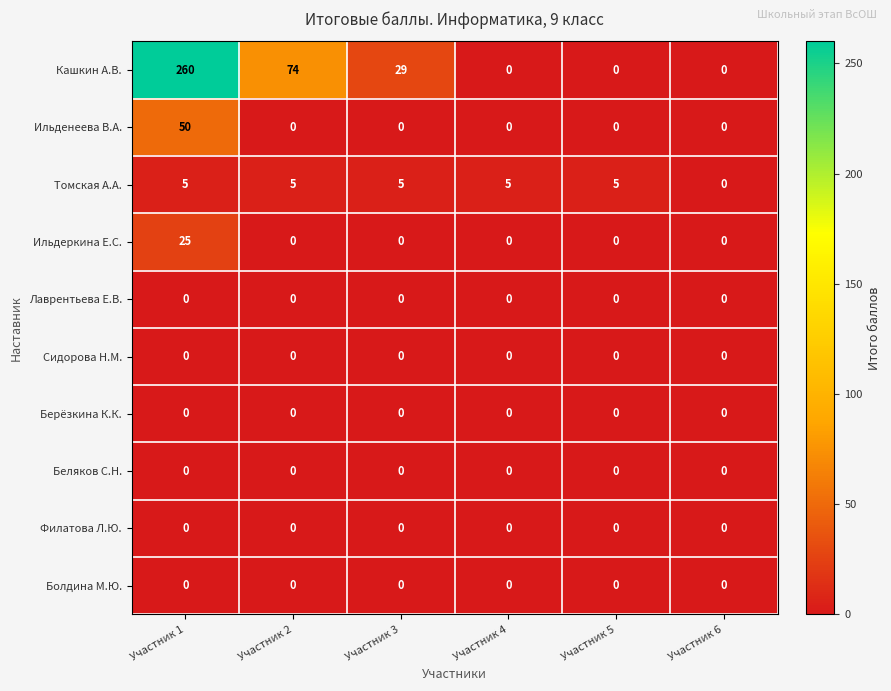

True or false: Сидорова Н.М. has a value of 0 at Участник 5.

True